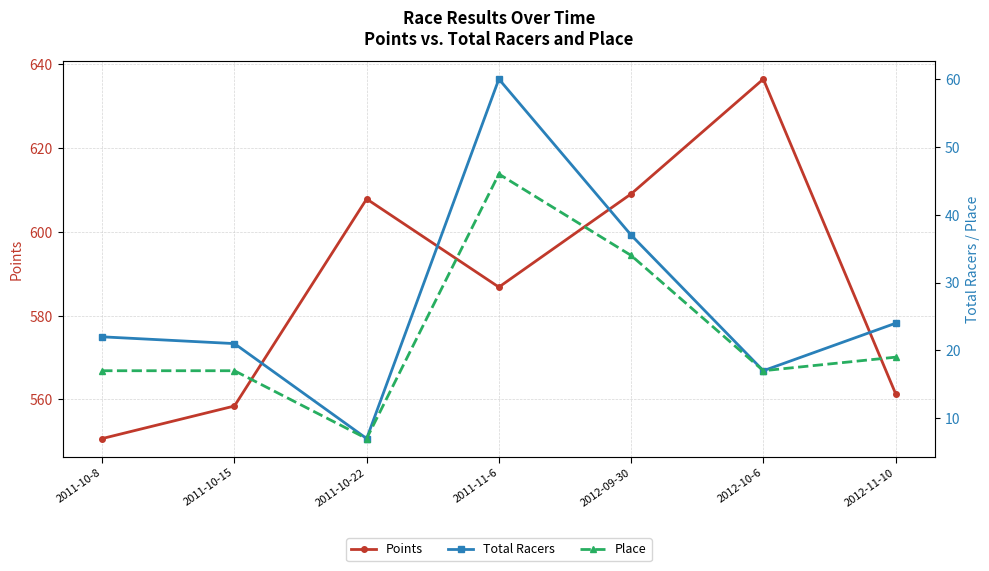

True or false: Points has more than 0 interior local peaks.

True